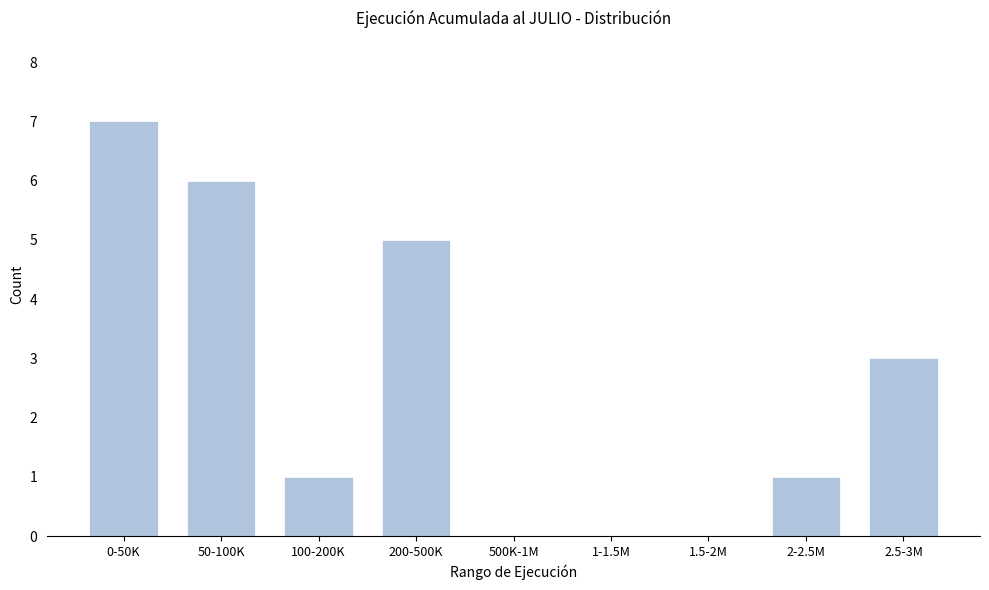

Reading left to right, list all the values displayed in this chart.

0-50K=7	50-100K=6	100-200K=1	200-500K=5	500K-1M=0	1-1.5M=0	1.5-2M=0	2-2.5M=1	2.5-3M=3